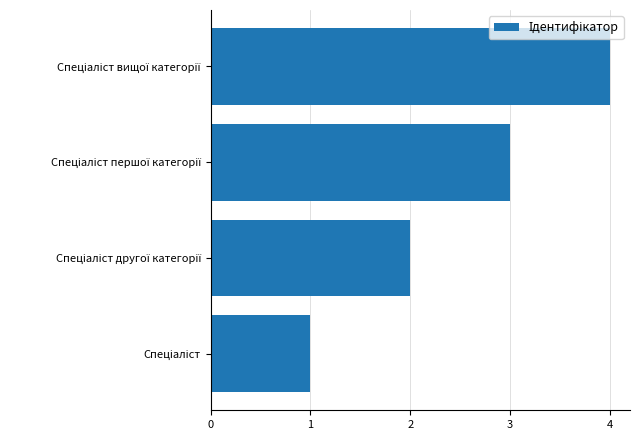

What is the greatest value displayed?

4